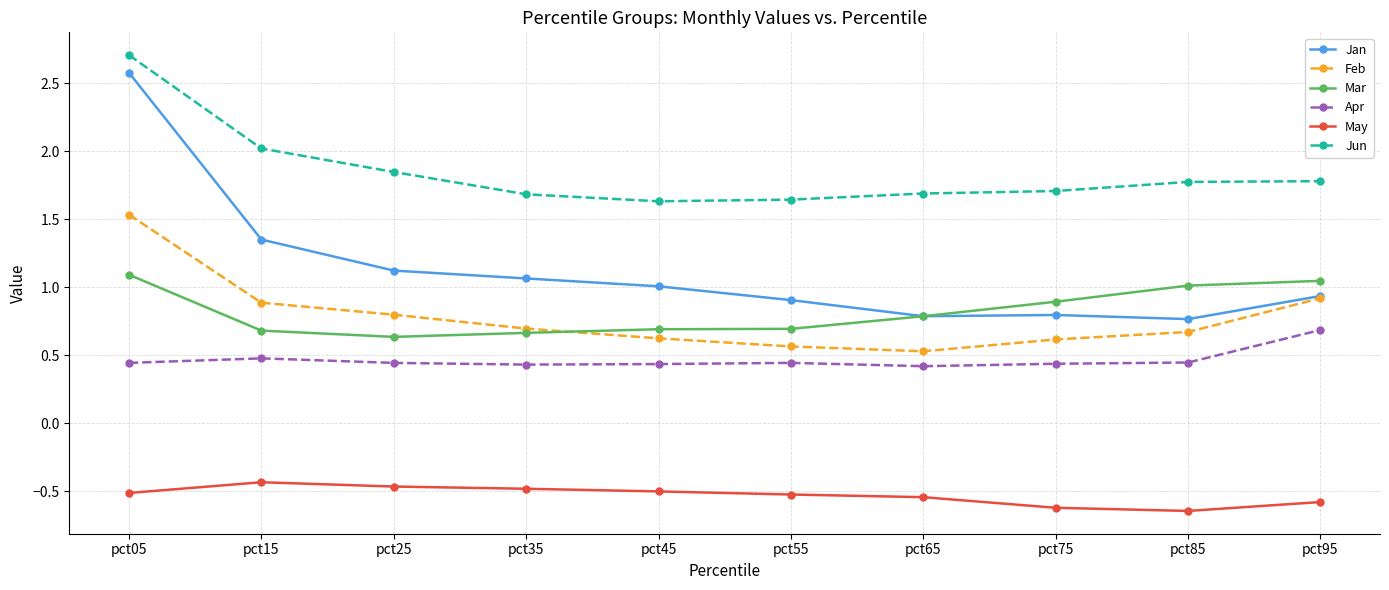

True or false: Apr and May intersect in this chart.

False